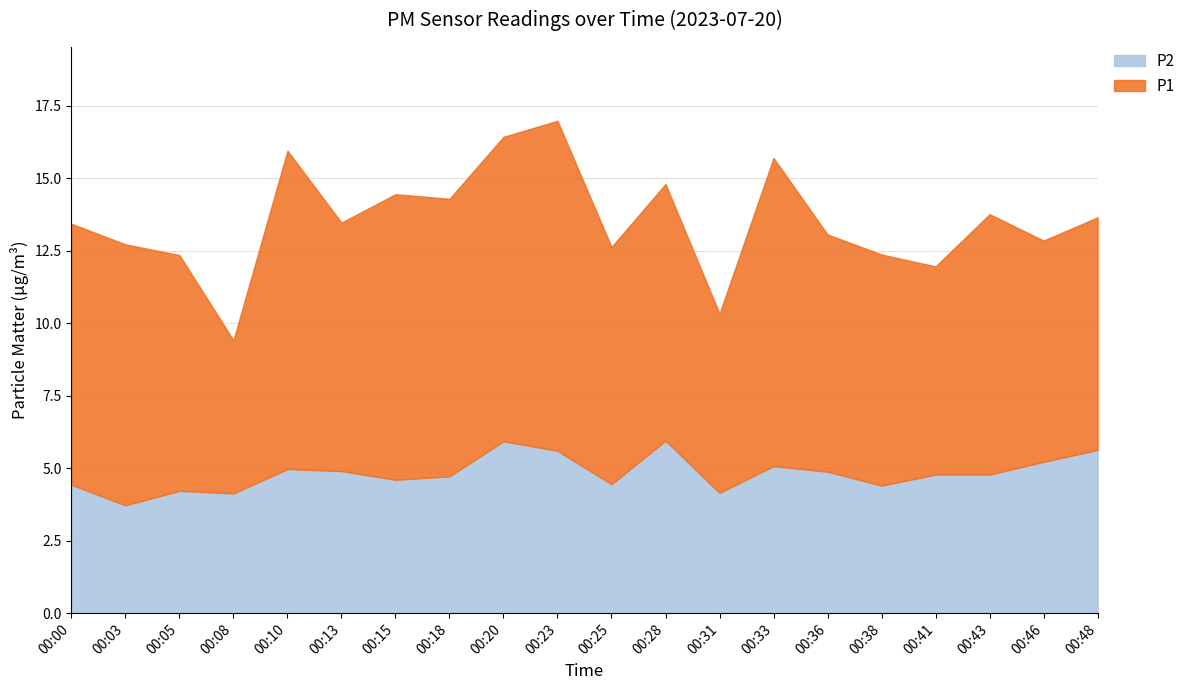

At which label does P2 reach its peak?

00:28